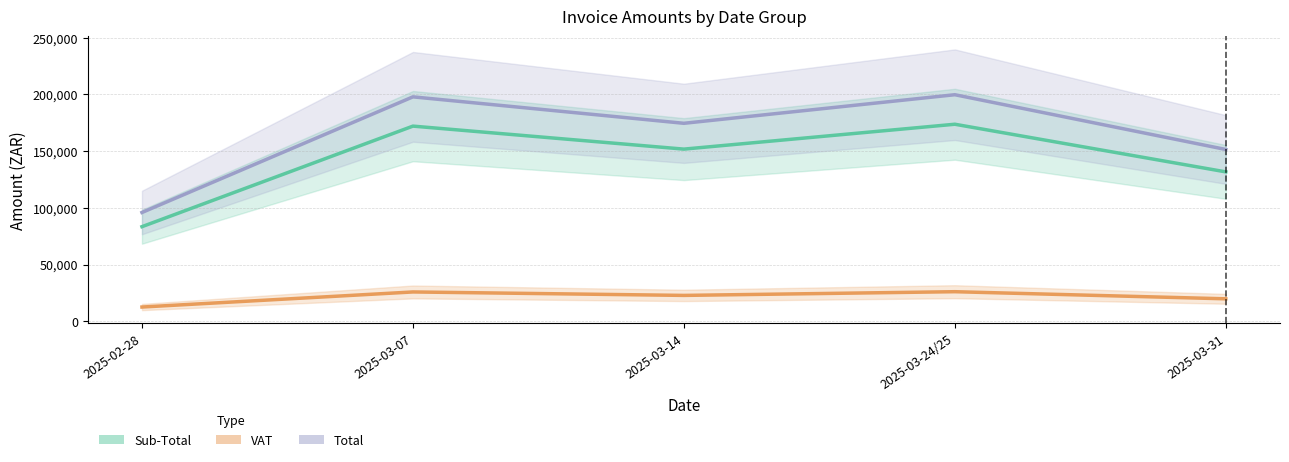

What is the highest value of the VAT series?

26027.6